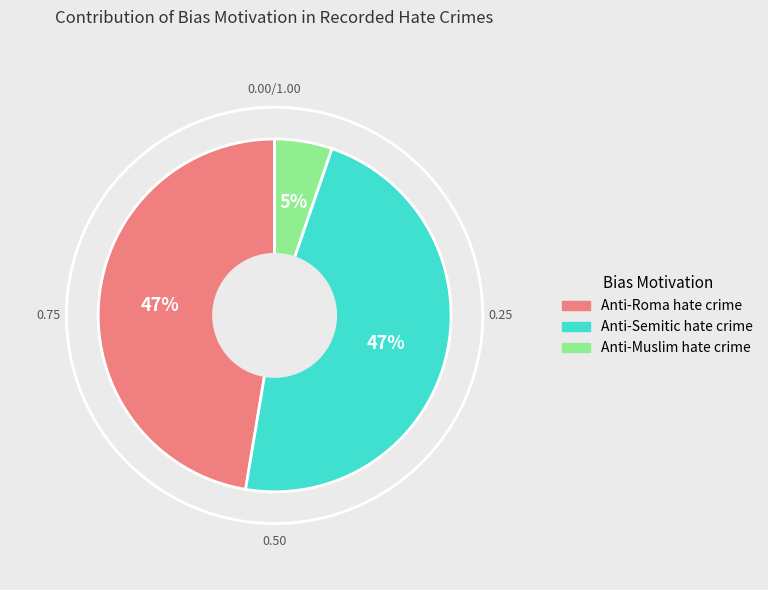

To the nearest percent, what is the average slice percentage?

33%